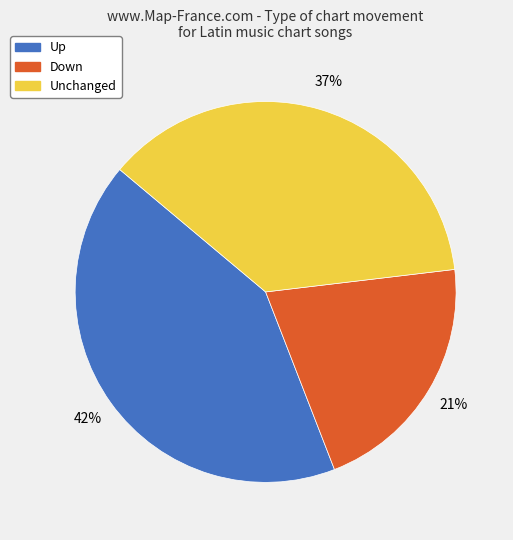

To the nearest percent, what is the difference between the largest and smallest slice percentages?

21%